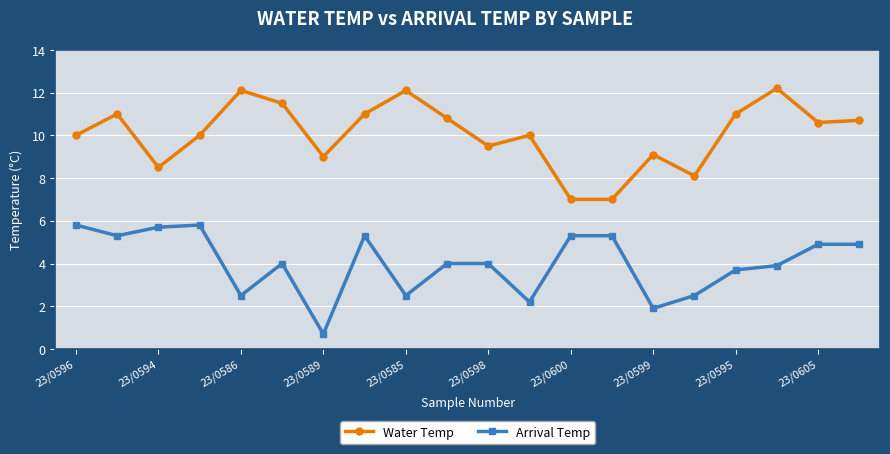

How many interior local peaks does the Water Temp series have?

6